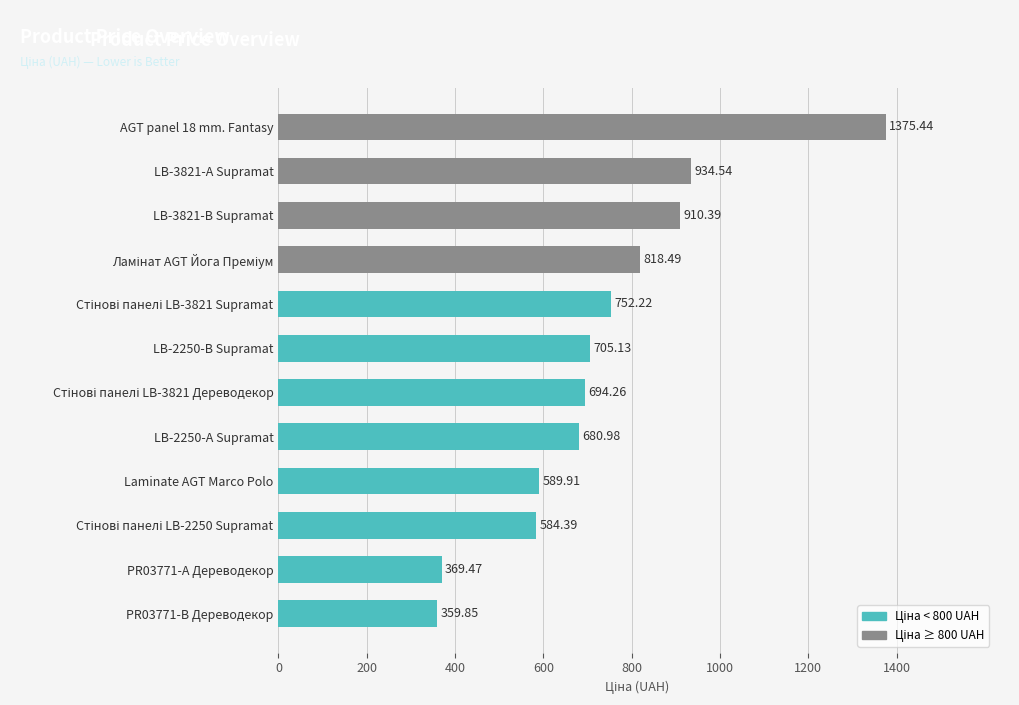

What is the change in value from PR03771-А Дереводекор to Laminate AGT Marco Polo?

+220.4